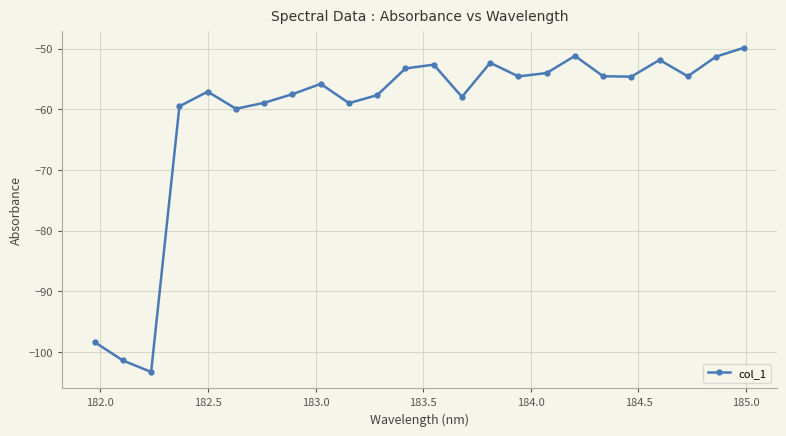

How many points are lower than both their immediate neighbors (excluding endpoints)?

7